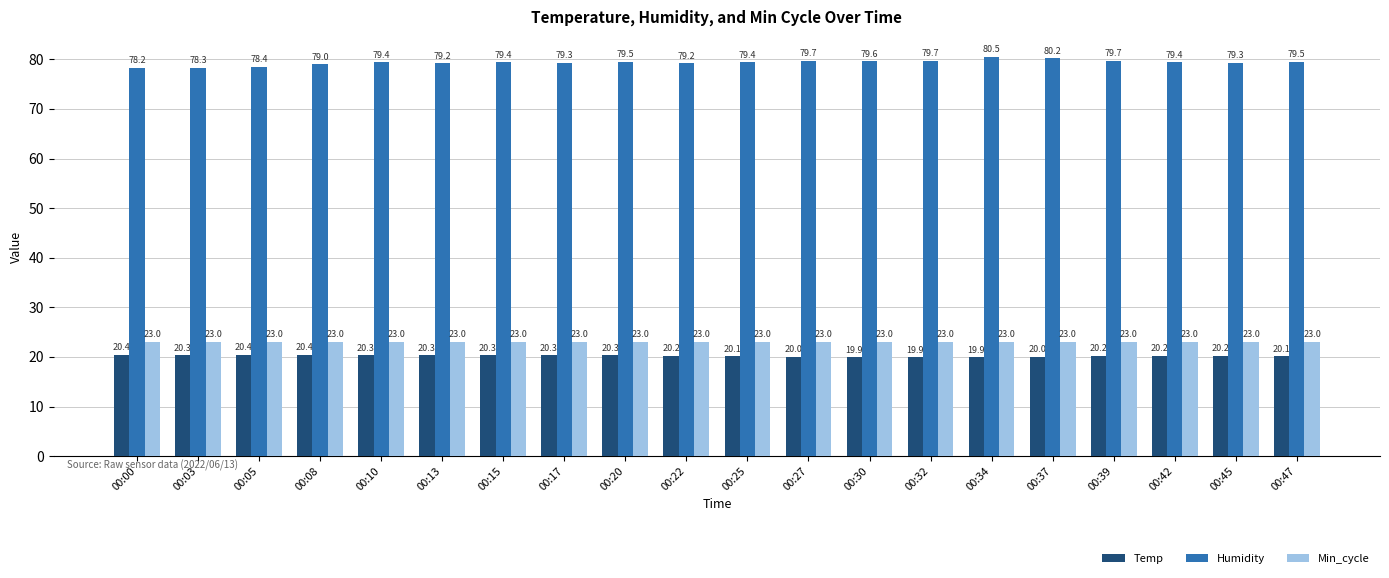

Count the number of data series in this chart.

3